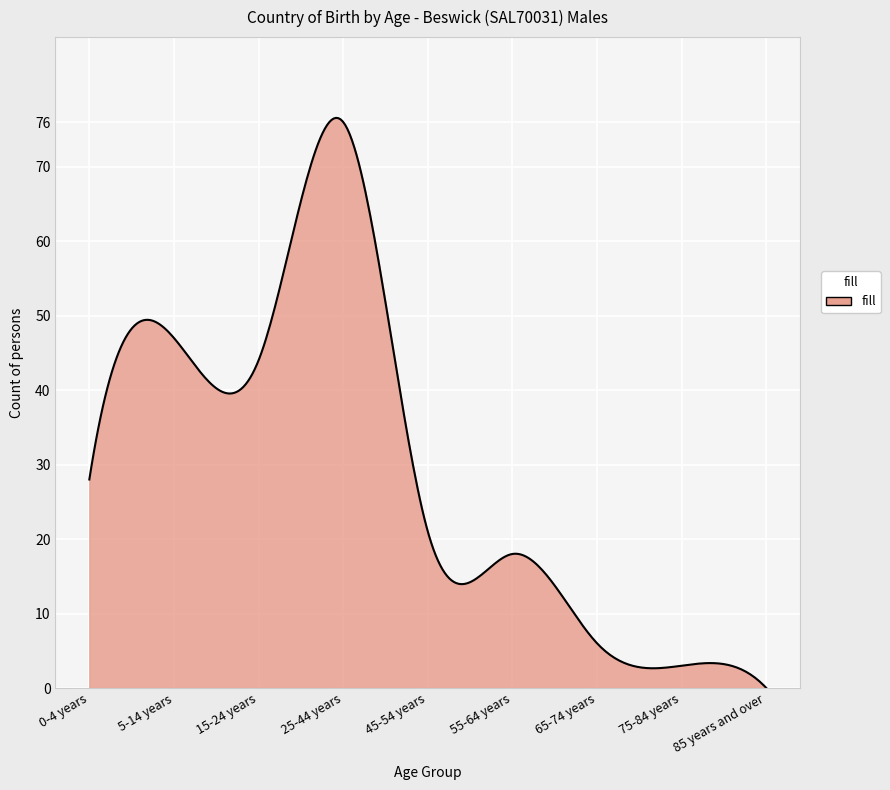

What is the greatest value displayed?

76.6